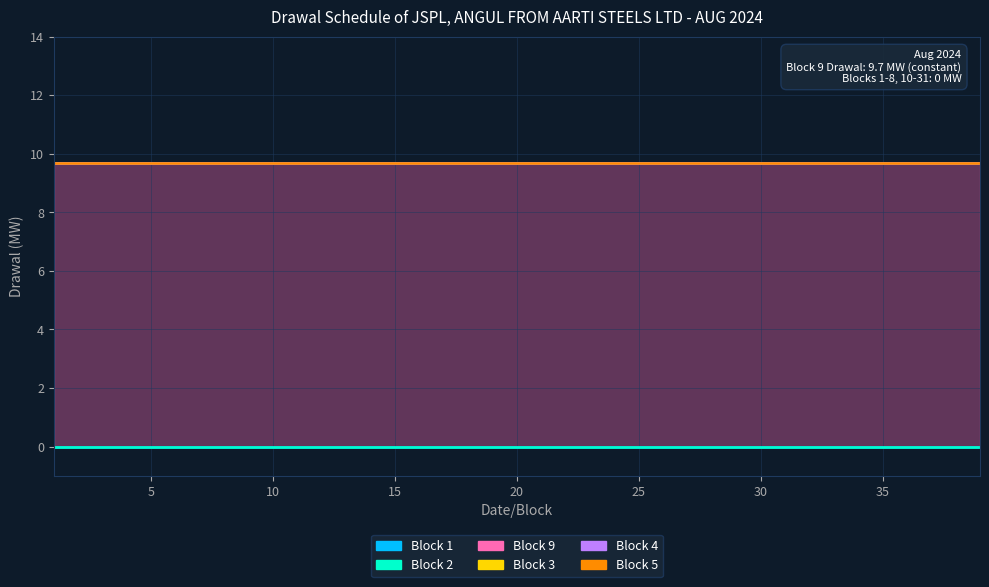

At which label does Block 9 reach its minimum?

1